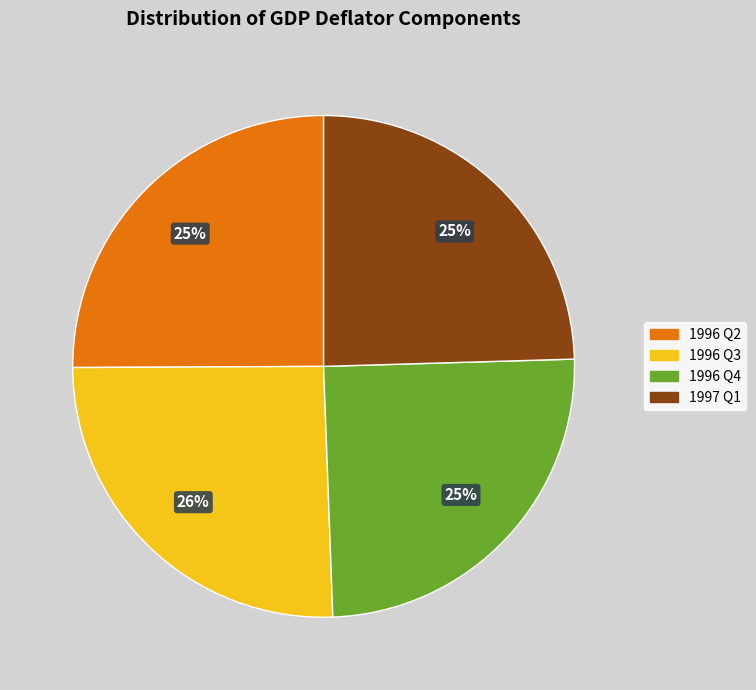

Is there any slice that represents more than half of the pie?

No